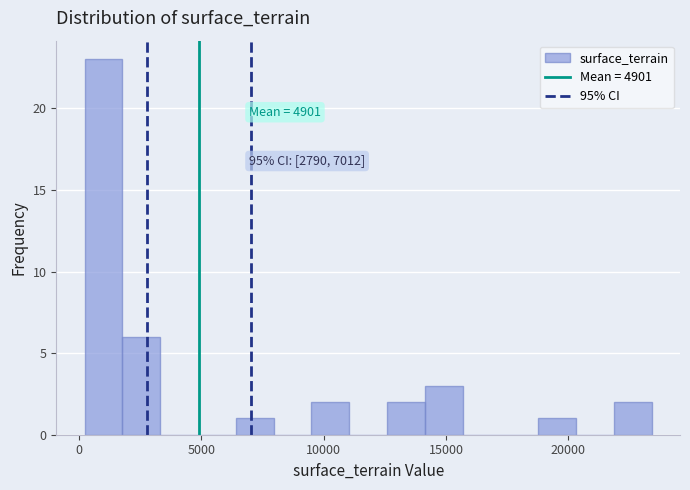

Around what value on the x-axis is the tallest bar? Give the approximate position of its centre, as read against the axis.

1000